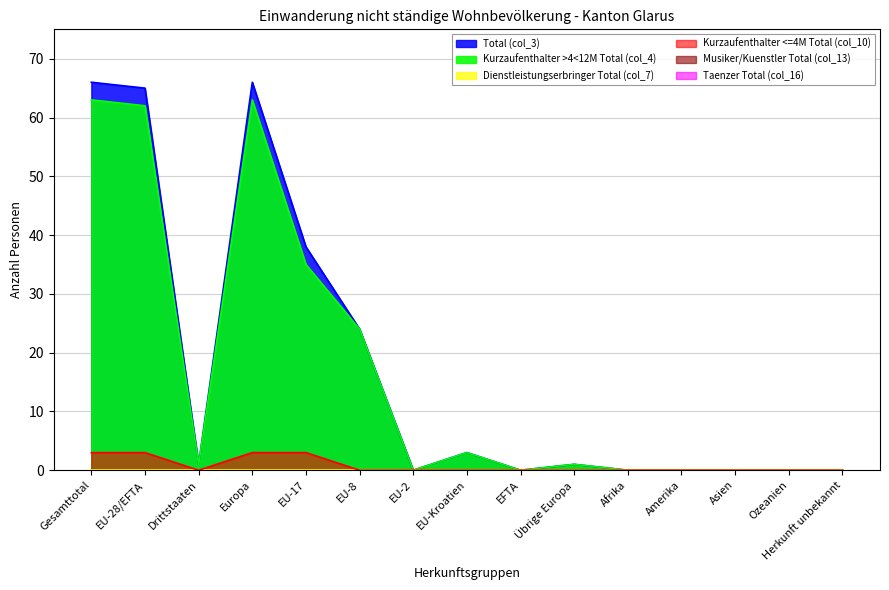

At which category does Kurzaufenthalter >4<12M Total (col_4) reach its first local peak?

Europa